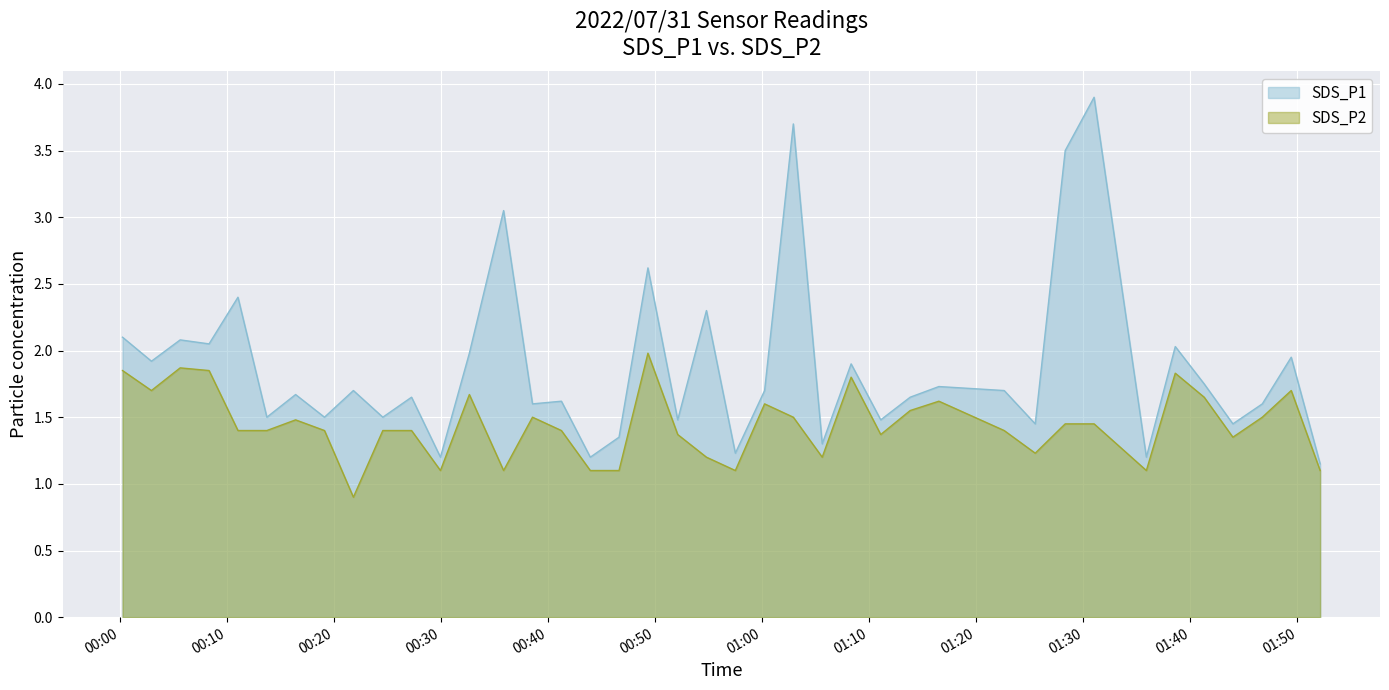

List the labels in order of SDS_P1 value, smallest first.

2022/07/31 01:52:07, 2022/07/31 00:29:56, 2022/07/31 00:43:56, 2022/07/31 01:35:53, 2022/07/31 00:57:29, 2022/07/31 01:05:36, 2022/07/31 00:46:37, 2022/07/31 01:25:30, 2022/07/31 01:43:58, 2022/07/31 00:52:06, 2022/07/31 01:11:04, 2022/07/31 00:13:43, 2022/07/31 00:19:06, 2022/07/31 00:24:33, 2022/07/31 00:38:32, 2022/07/31 01:46:43, 2022/07/31 00:41:14, 2022/07/31 00:27:14, 2022/07/31 01:13:49, 2022/07/31 00:16:24, 2022/07/31 00:21:48, 2022/07/31 01:00:13, 2022/07/31 01:22:36, 2022/07/31 01:16:30, 2022/07/31 01:41:17, 2022/07/31 01:08:18, 2022/07/31 00:02:56, 2022/07/31 01:49:25, 2022/07/31 00:32:38, 2022/07/31 01:38:35, 2022/07/31 00:08:19, 2022/07/31 00:05:37, 2022/07/31 00:00:14, 2022/07/31 00:54:47, 2022/07/31 00:11:01, 2022/07/31 00:49:19, 2022/07/31 00:35:50, 2022/07/31 01:28:18, 2022/07/31 01:02:54, 2022/07/31 01:31:00